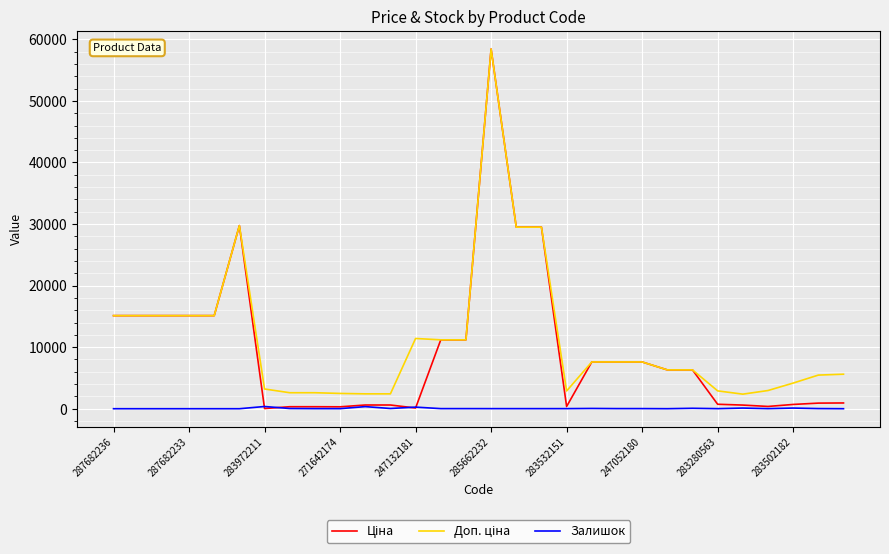

At how many categories does at least one series exceed 16098?

4